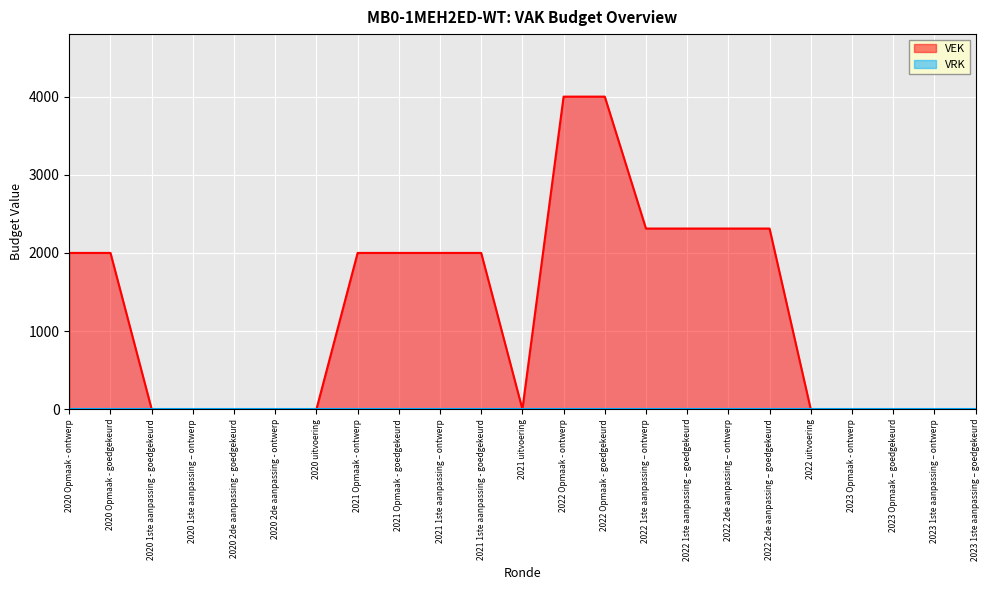

What is the label of the 16th point from the right?

2021 Opmaak - ontwerp